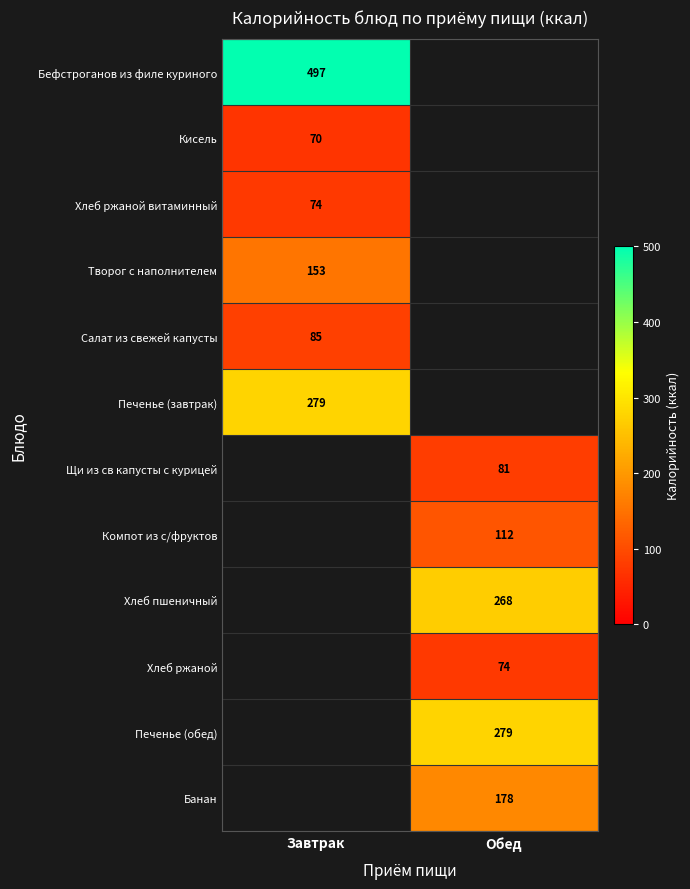

Is the value of Салат из свежей капусты at Завтрак greater than the value of Печенье (завтрак) at Завтрак?

No